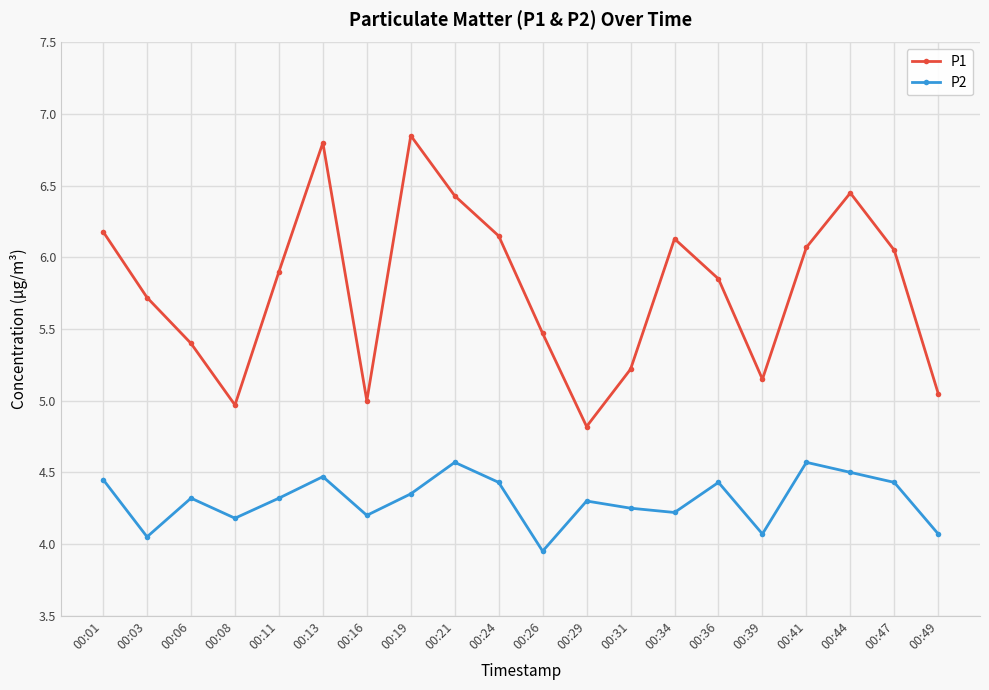

At which category is the sum across all series the highest?

00:13